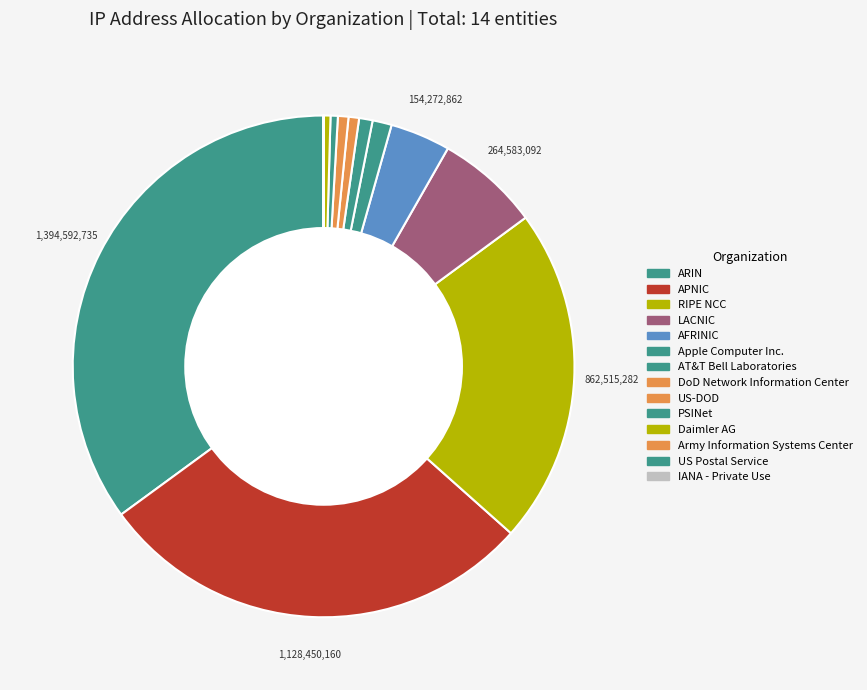

Which has a higher value, US-DOD or Daimler AG?

US-DOD